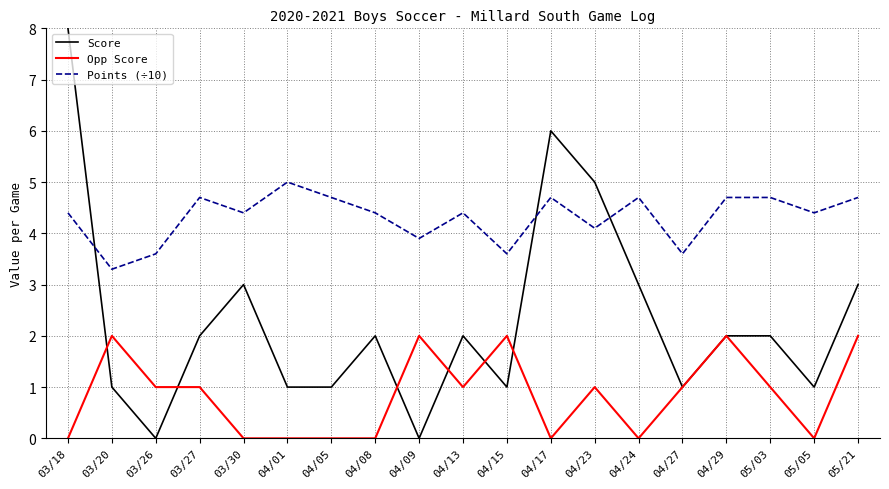

Where does the Points (÷10) series first go above 4?

03/18